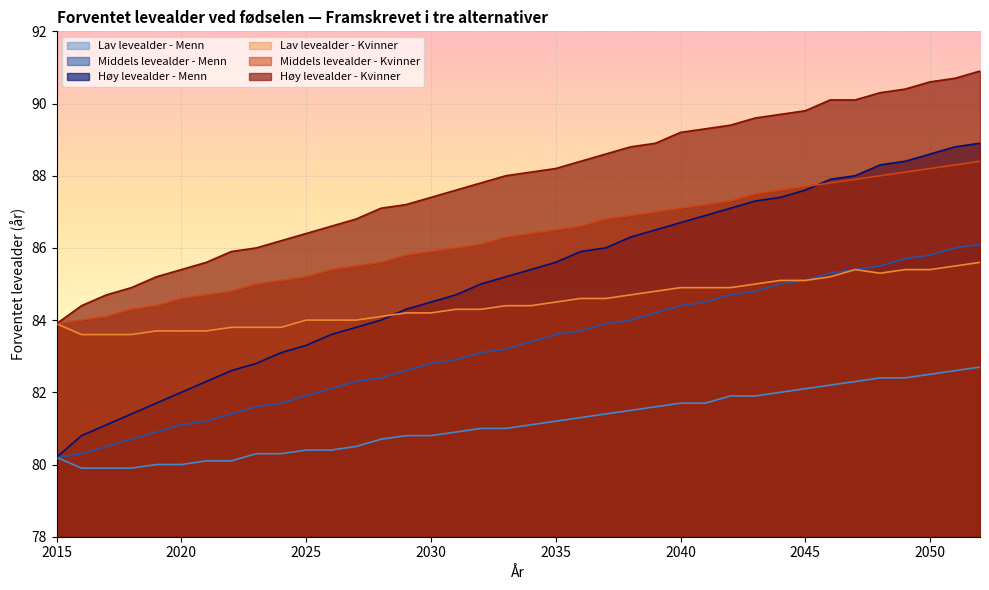

Where is Lav levealder - Kvinner nearest to the value 84?

2025